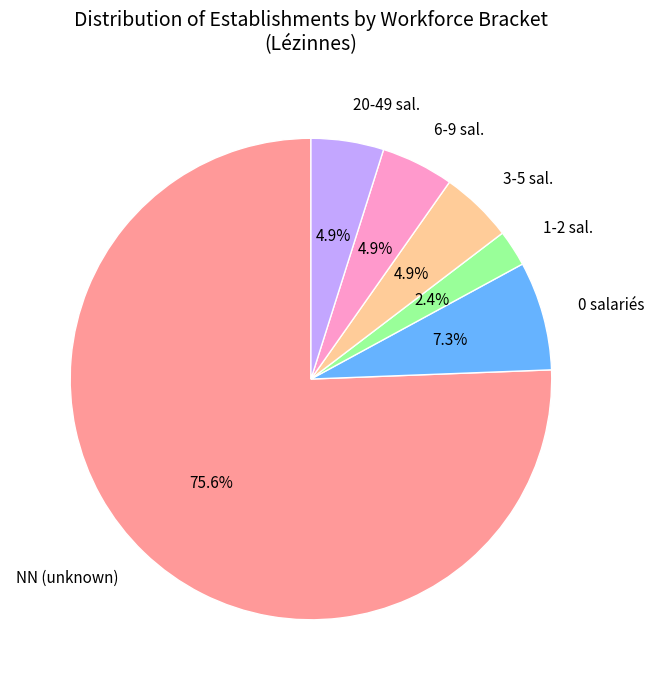

How many slices are in this pie chart?

6